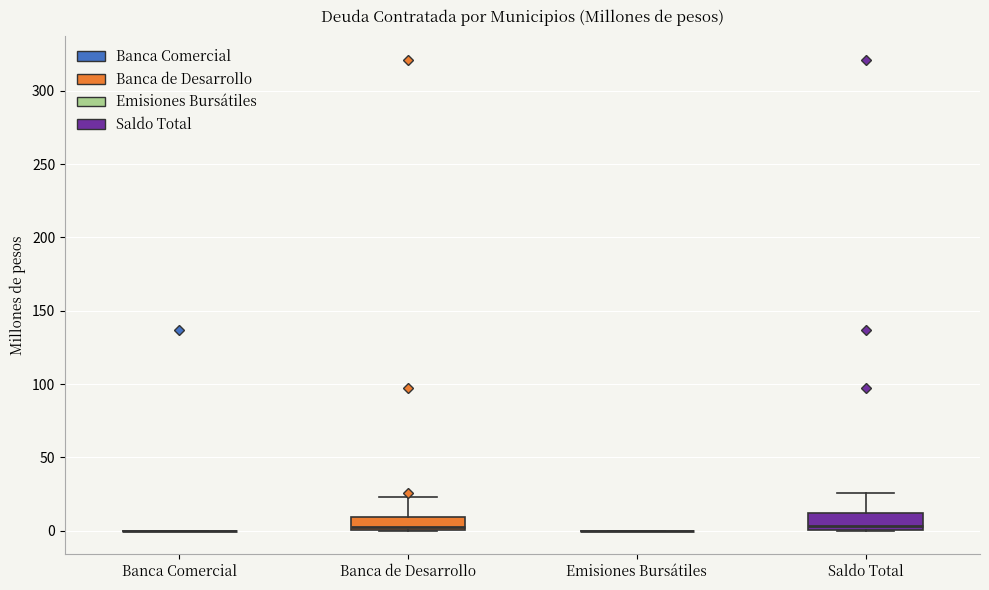

Reading left to right, read every box against the y-axis: the position of its median line, the range the box covers, and the ends of its whiskers. The values are not printed on the chart, so give them approximately, as read against the axis.

Banca Comercial: box collapsed to a line at 0, whiskers 0 to 0
Banca de Desarrollo: median 5, box 0 to 10, whiskers 0 to 25
Emisiones Bursátiles: box collapsed to a line at 0, whiskers 0 to 0
Saldo Total: median 5, box 0 to 10, whiskers 0 to 25